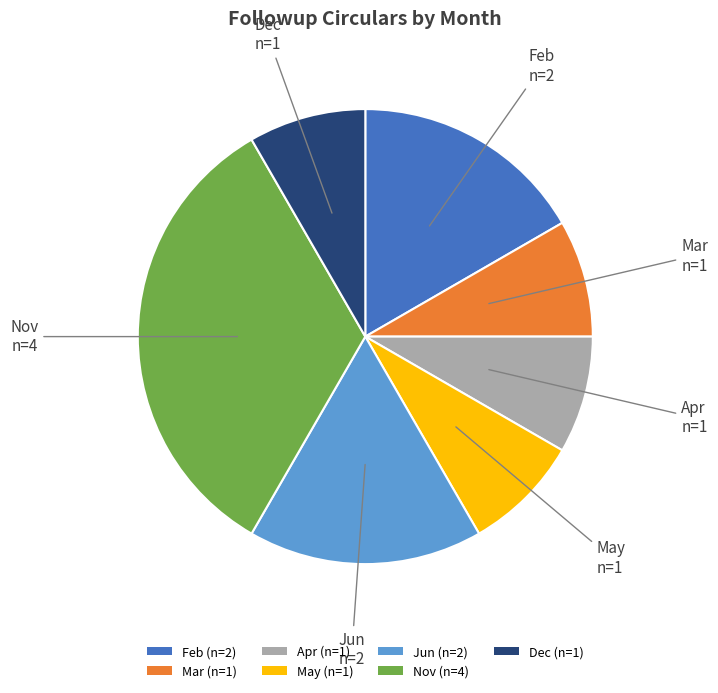

What is the largest slice in the pie chart?

Nov